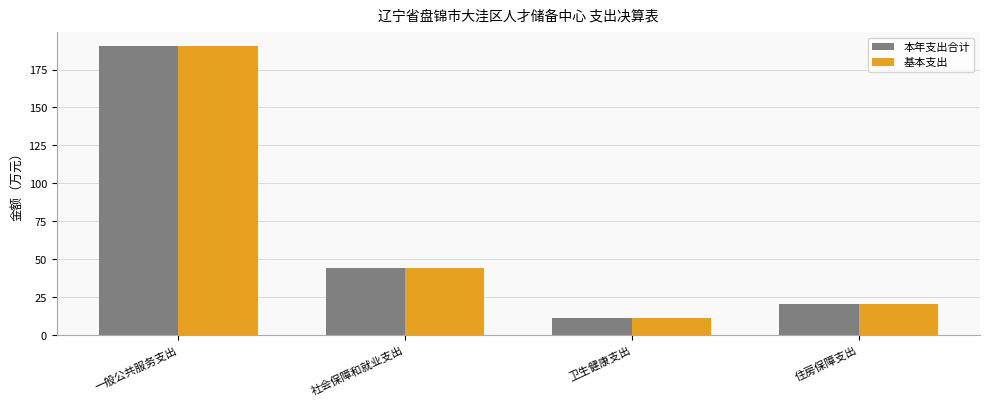

The 本年支出合计 series shows 105.6 at 一般公共服务支出. True or false?

False